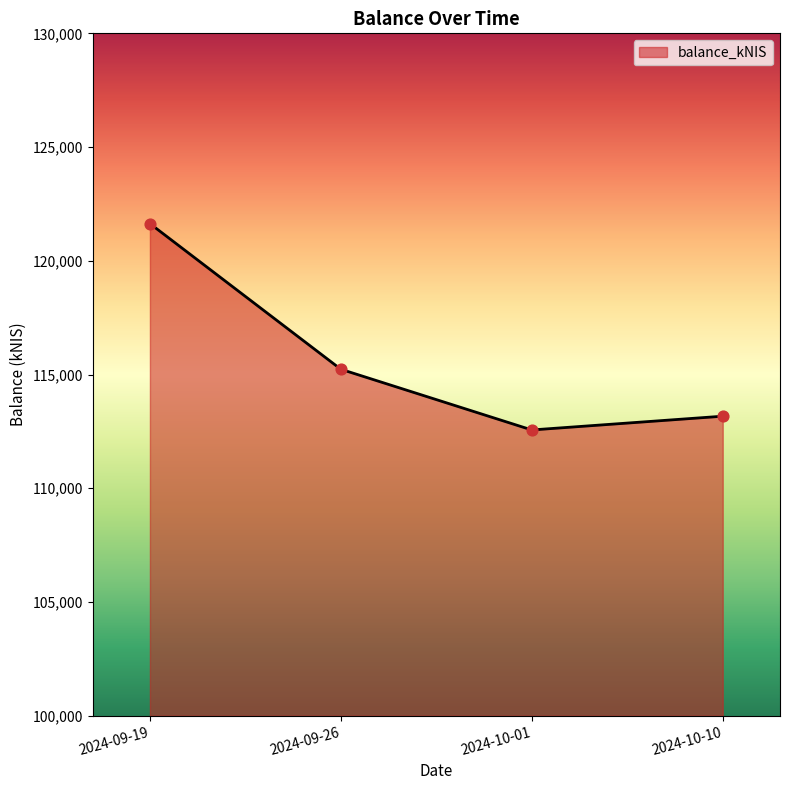

What is the change in value from 2024-09-26 to 2024-10-10?

-2063.4